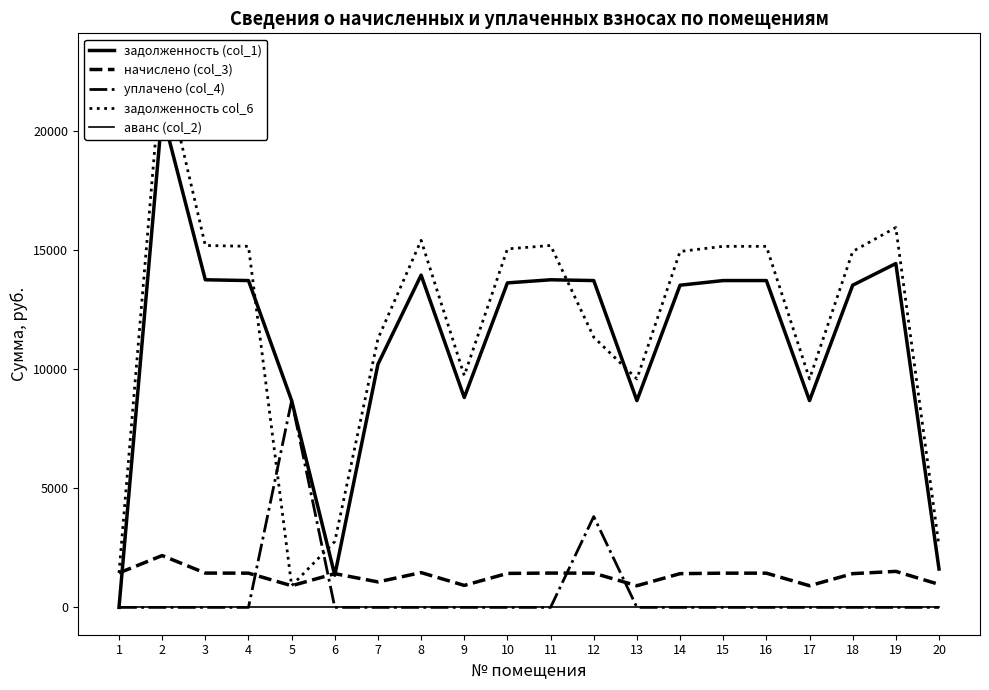

Between 8 and 17, which series saw the biggest shift?

задолженность col_6